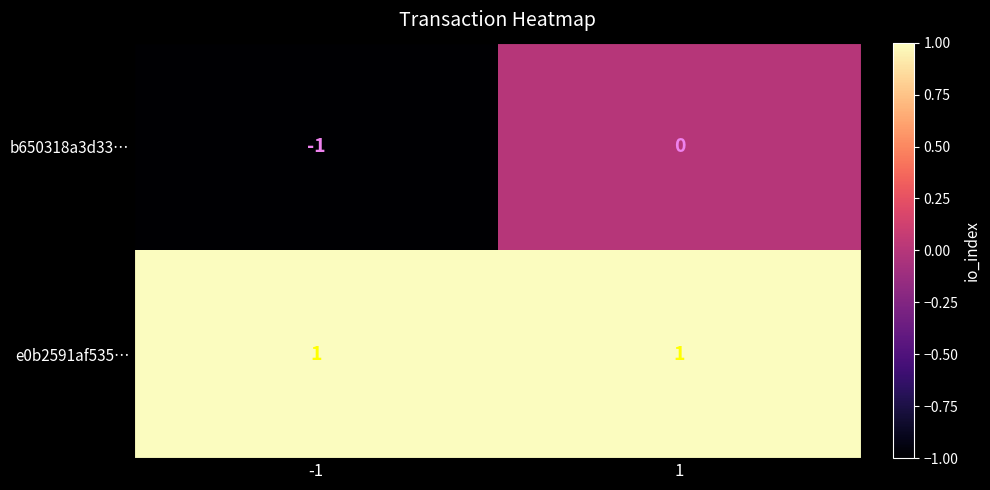

Reading left to right, list all the values displayed in this chart.

b650318a3d33…: -1=-1	1=0
e0b2591af535…: -1=1	1=1